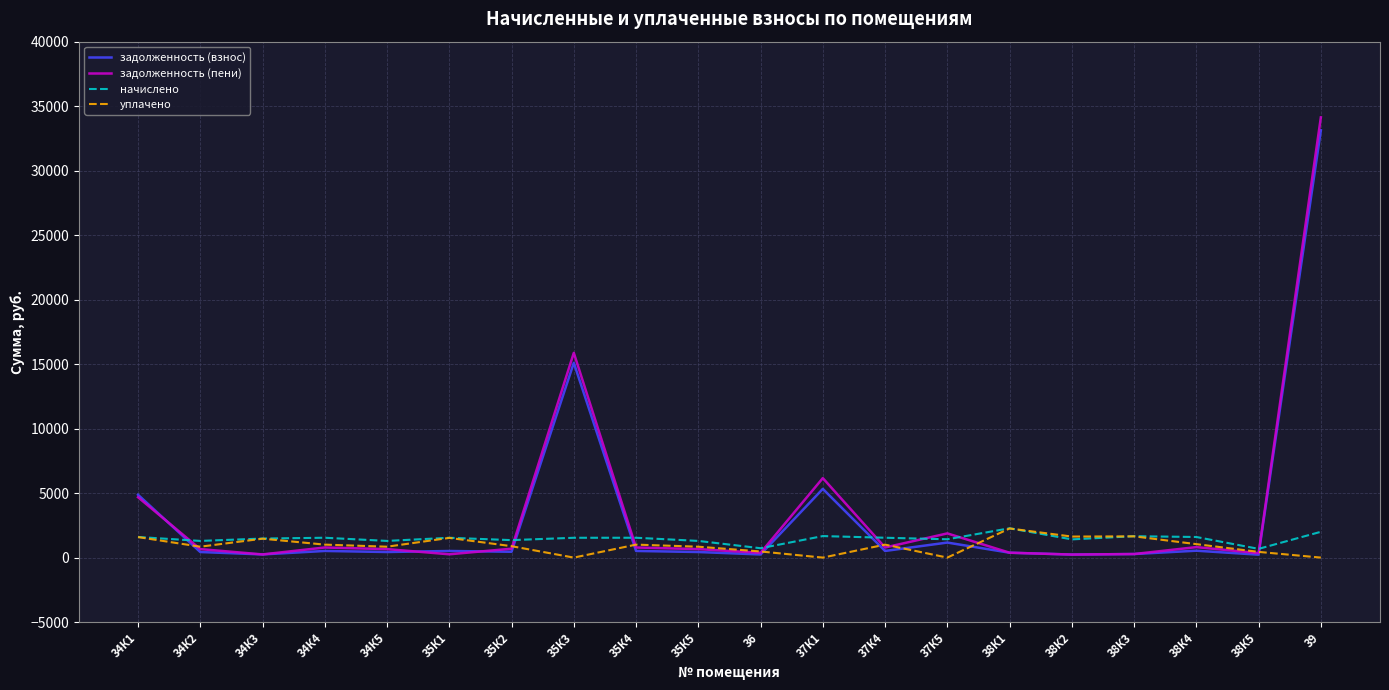

What is the lowest value of the начислено series?

677.2